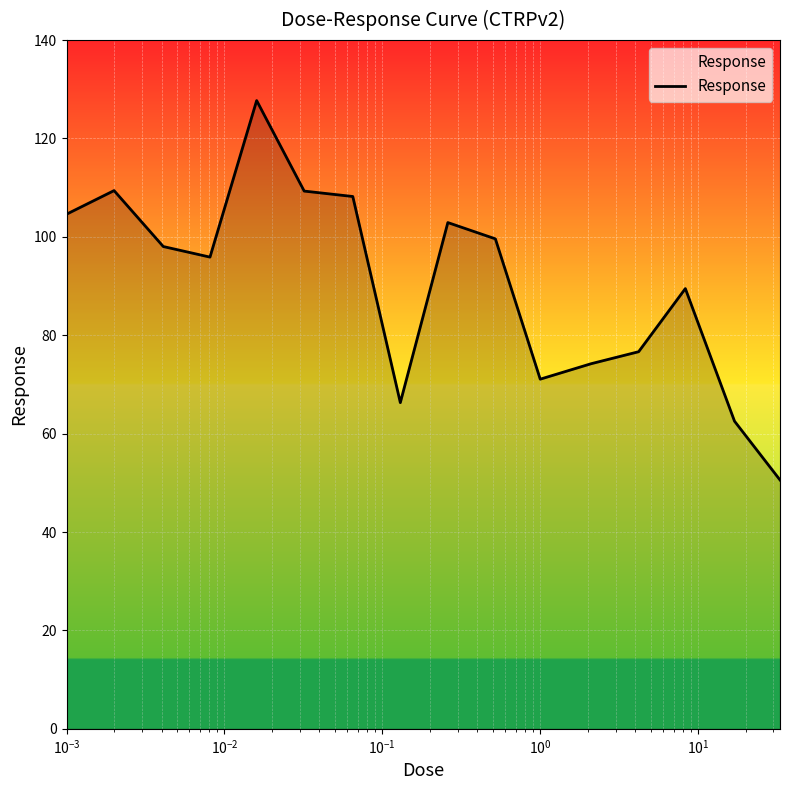

What is the smallest value displayed?

50.6